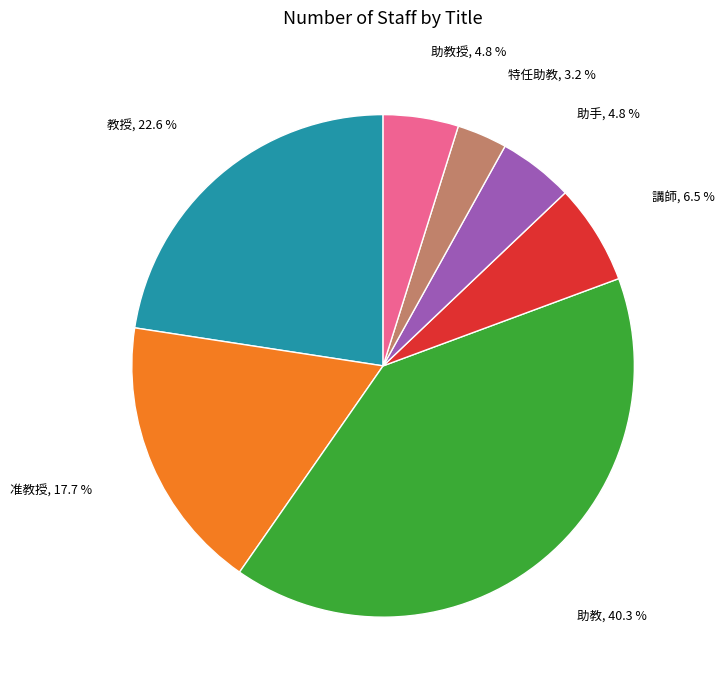

To the nearest percent, what is the average slice percentage?

14%